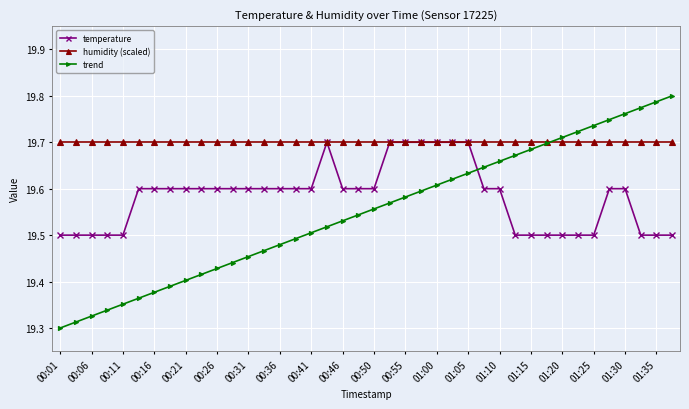

What are all the series names shown in the legend?

temperature, humidity (scaled), trend